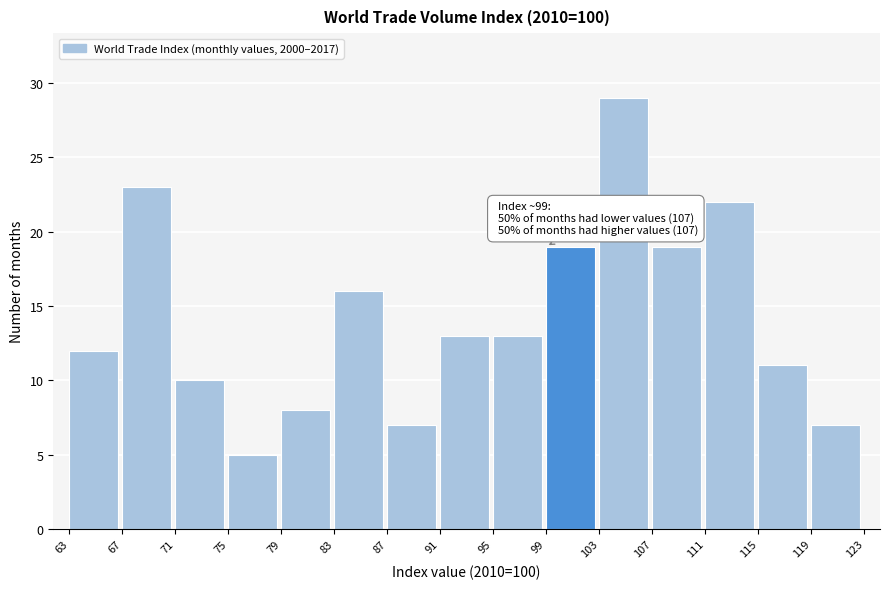

Over which range of the x-axis is the bar tallest?

103 to 107